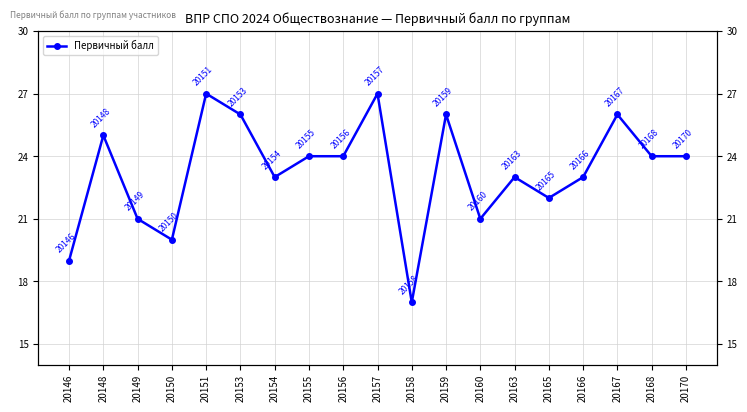

Reading left to right, transcribe all the data shown in this chart.

19	25	21	20	27	26	23	24	24	27	17	26	21	23	22	23	26	24	24